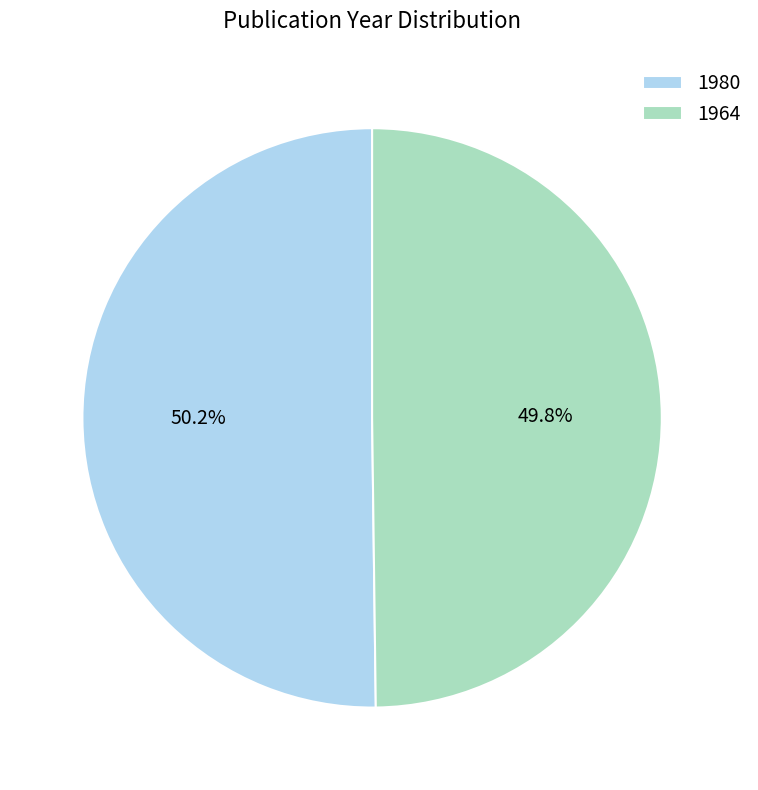

Is there any slice that represents more than half of the pie?

Yes